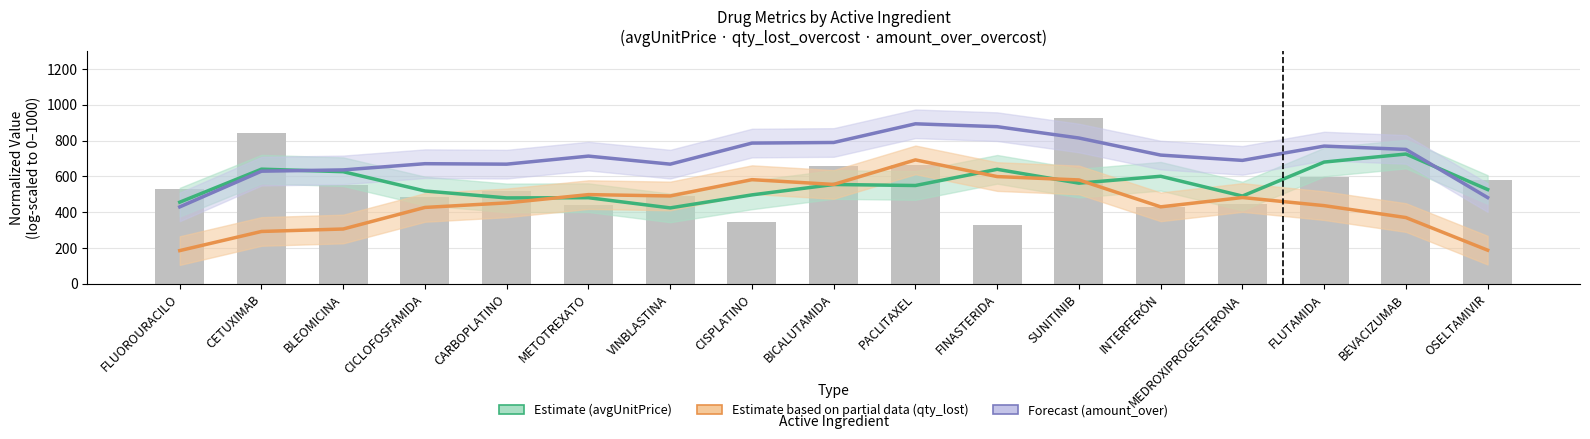

What is the sum of the Estimate based on partial data (qty_lost_overcost) values at CARBOPLATINO and BICALUTAMIDA?

1006.4